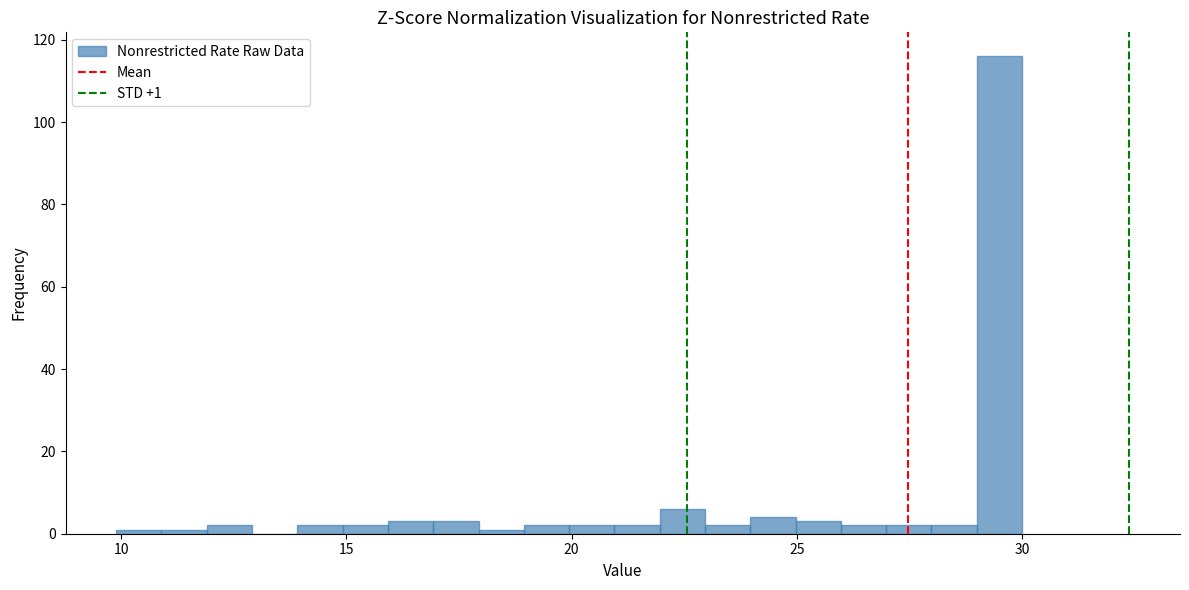

Around what value on the x-axis is the tallest bar? Give the approximate position of its centre, as read against the axis.

29.5